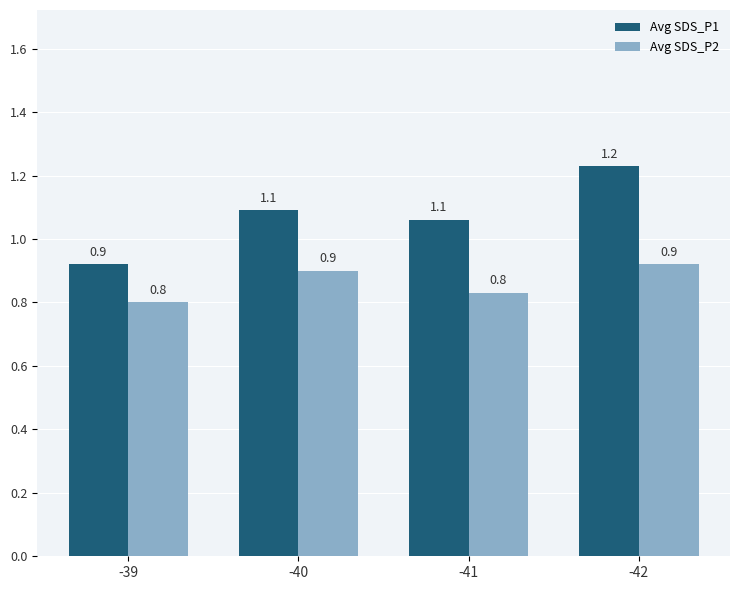

Read the Avg SDS_P1 value at -41.

1.1